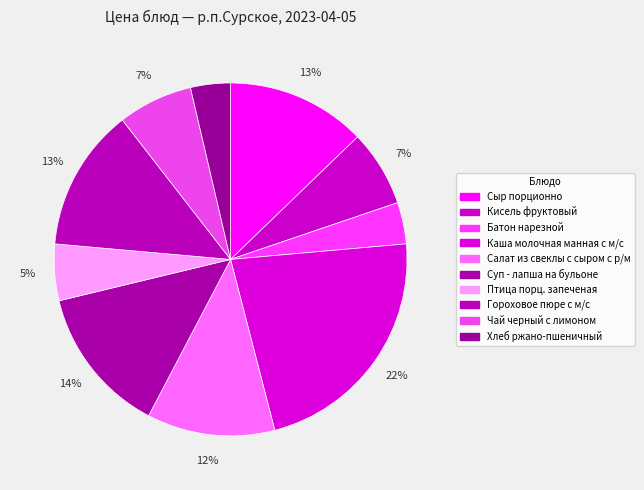

Does Суп - лапша на бульоне represent more than half of the total?

No